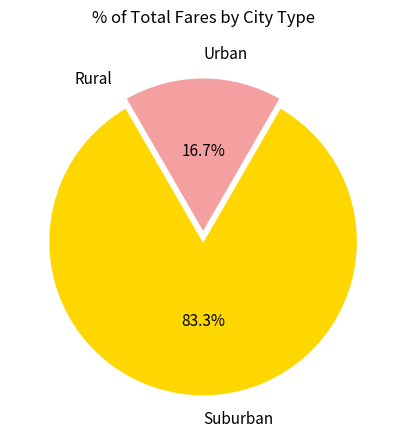

Does any single category account for the majority?

Yes